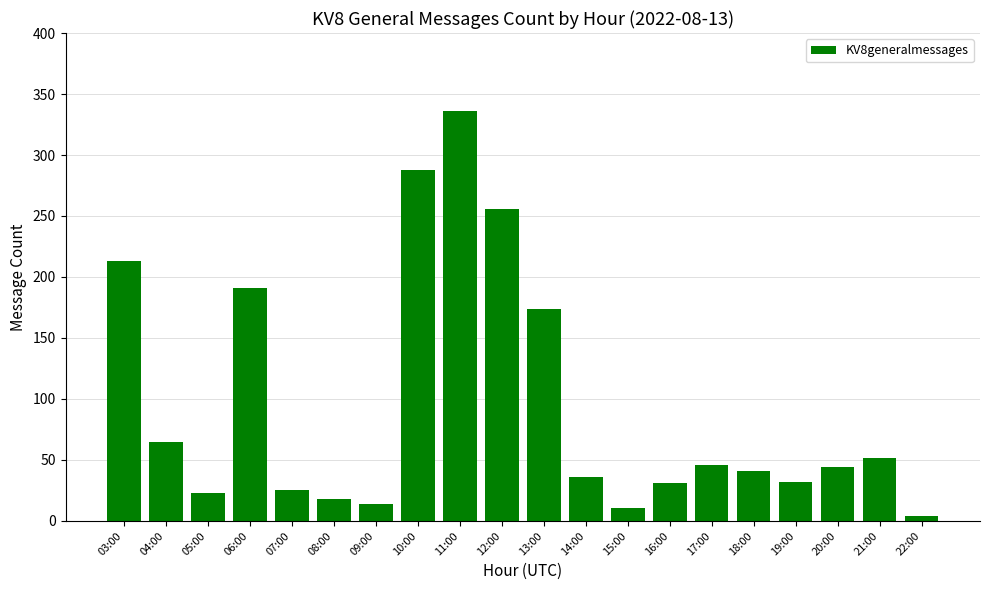

The value at 08:00 is 30. True or false?

False